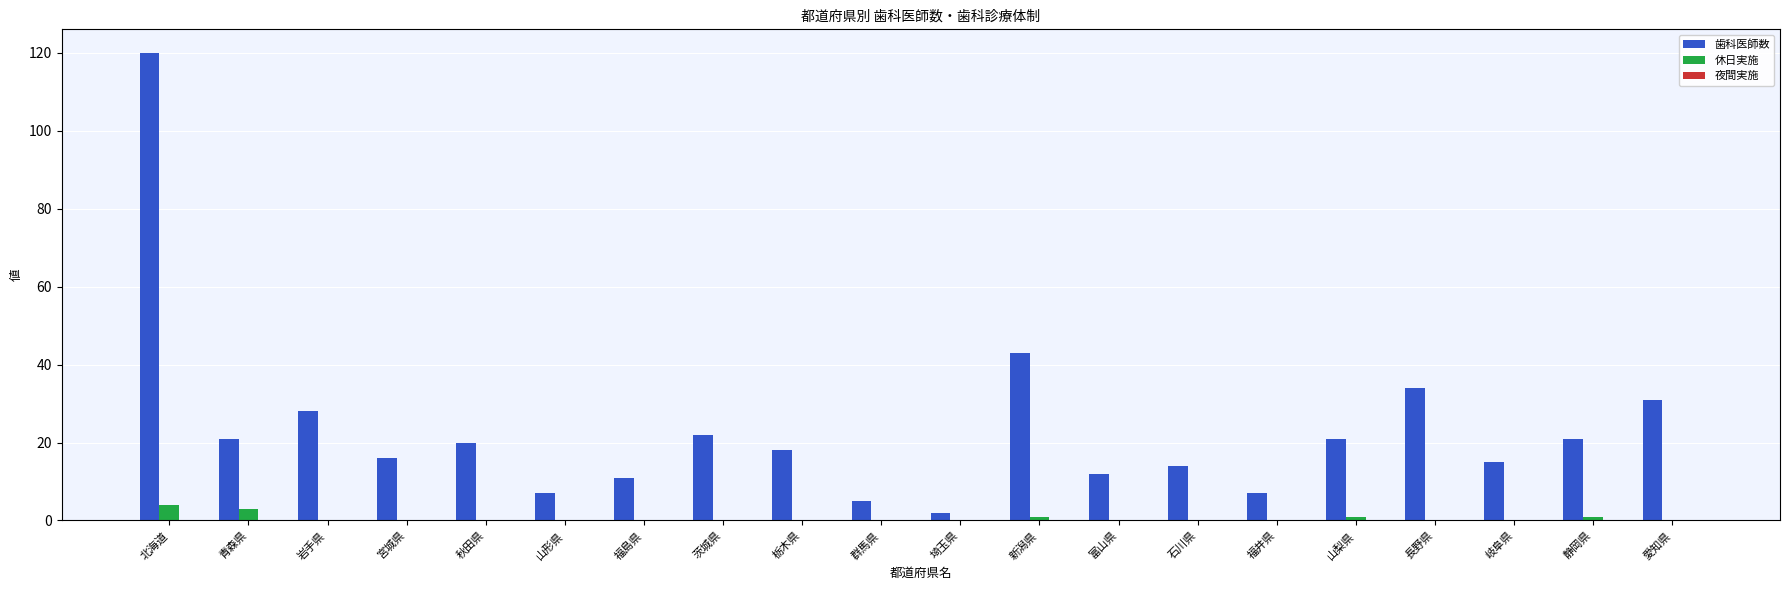

Where is 歯科医師数 nearest to the value 61?

新潟県